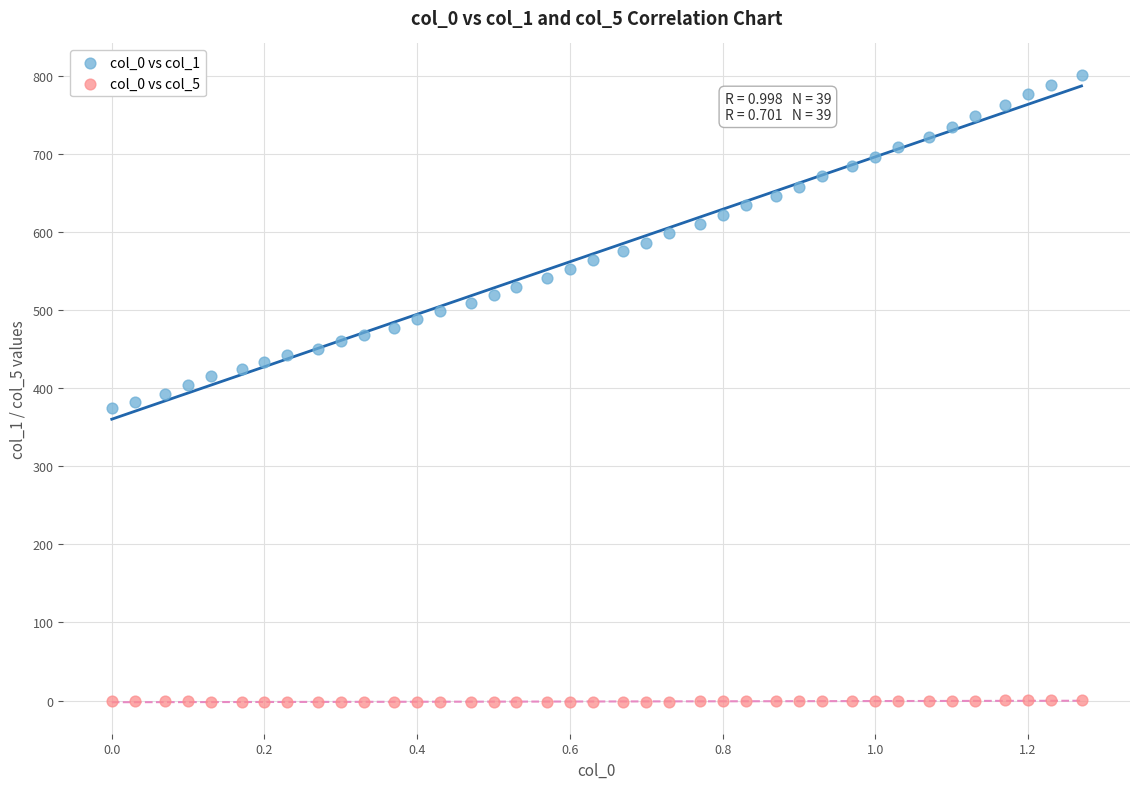

Which series has the widest spread of Y values?

col_0 vs col_1